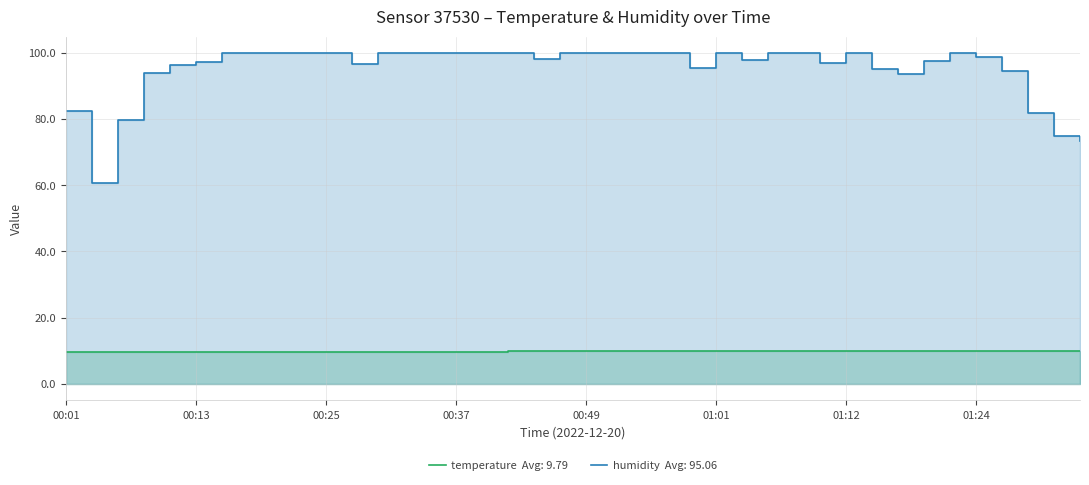

Which series has the largest total across all categories?

humidity